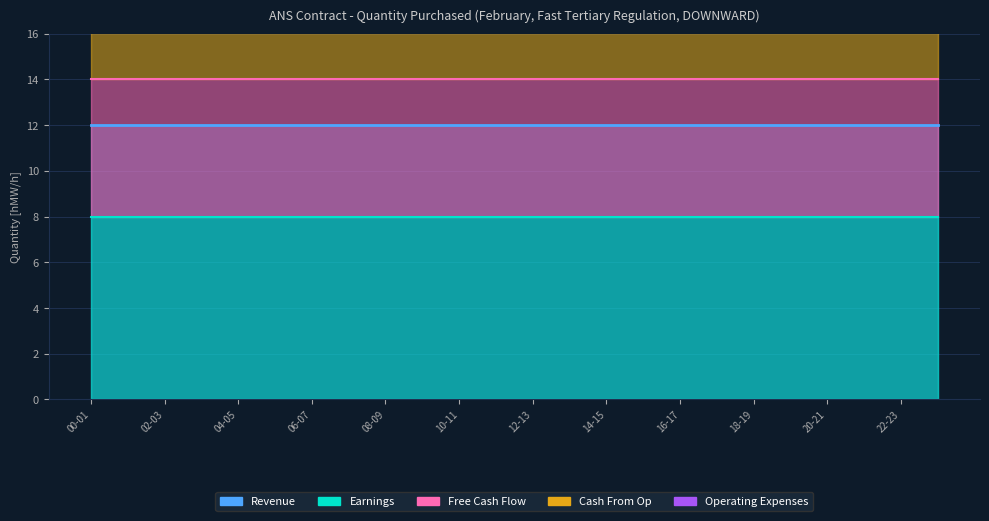

The value of Free Cash Flow at 02-03 is 3. True or false?

False